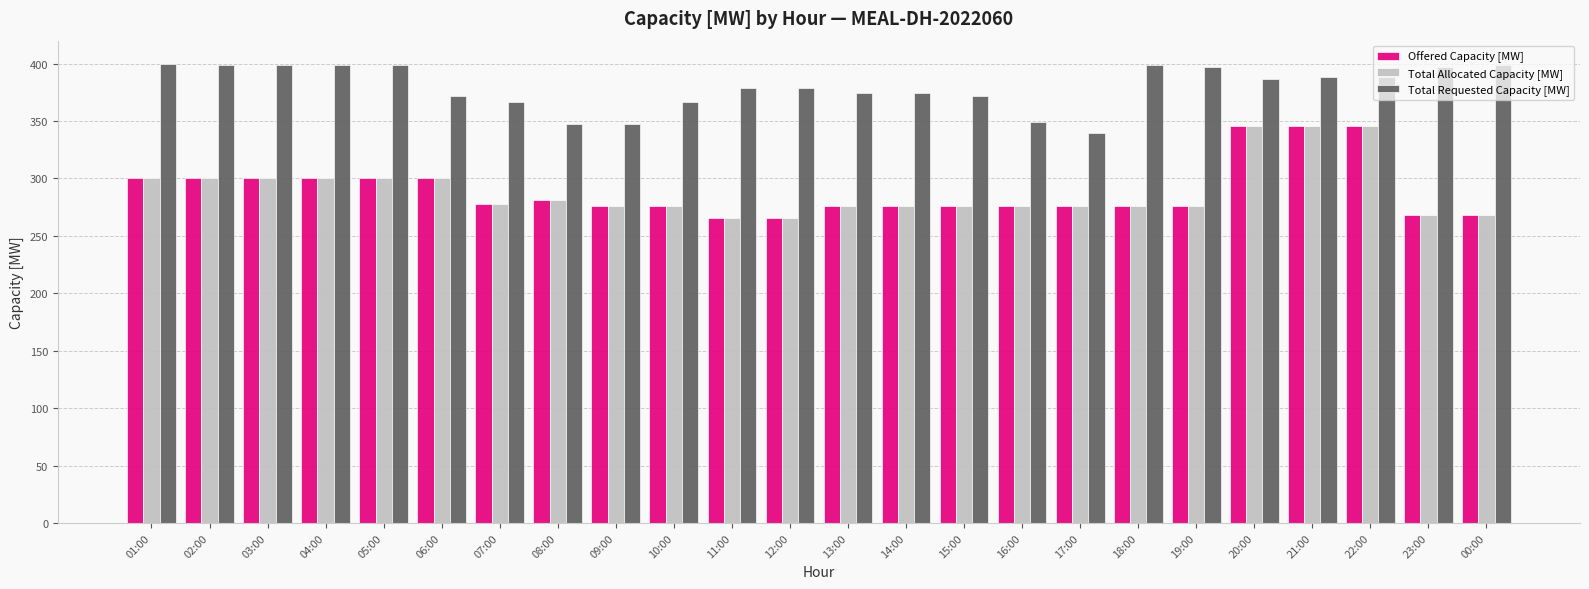

What is the maximum value for Offered Capacity [MW]?

346